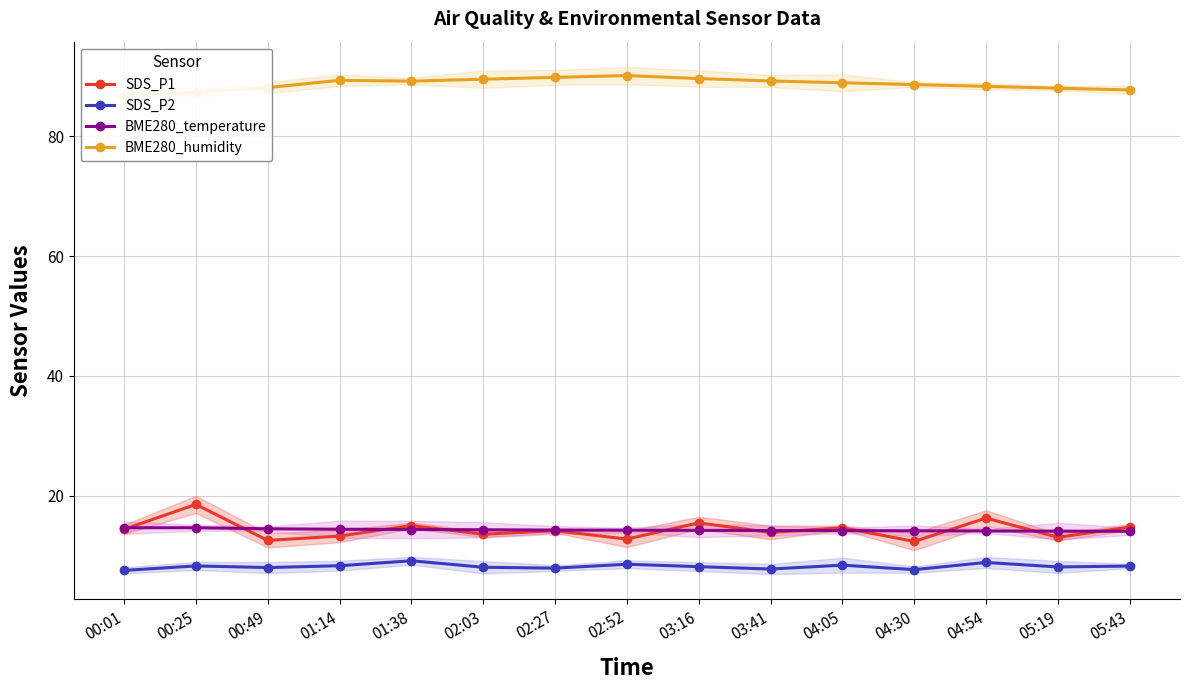

True or false: SDS_P2 has a value of 8.3 at 05:43.

True